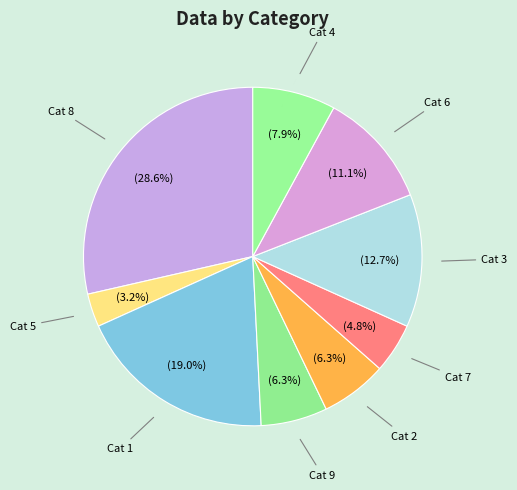

Which category has the smallest portion of the pie?

Cat 5